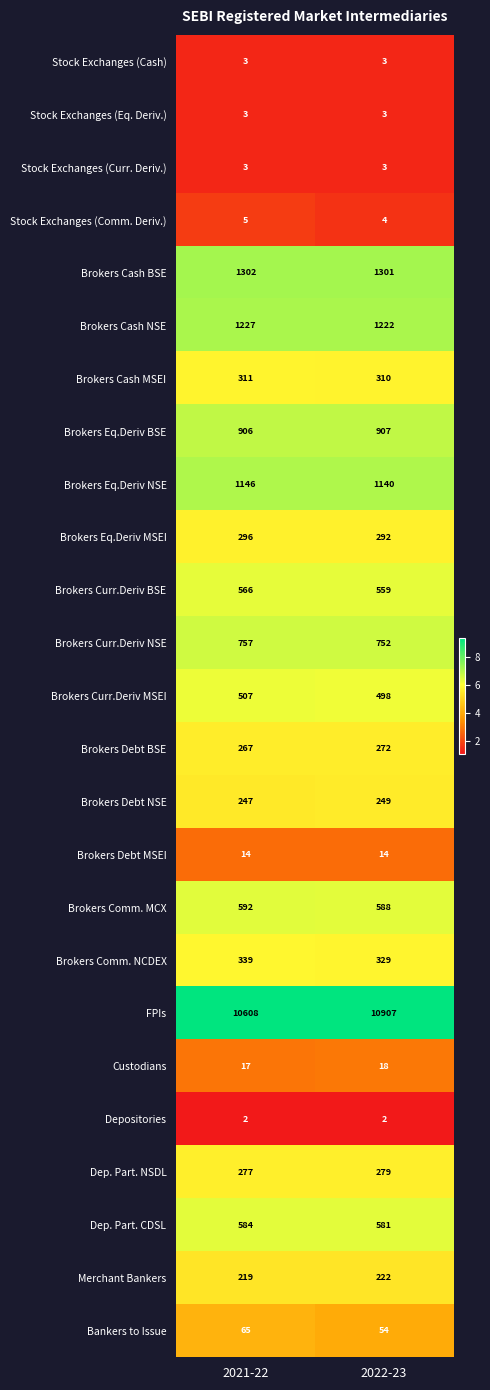

List the labels in order of Dep. Part. NSDL value, largest first.

2022-23, 2021-22